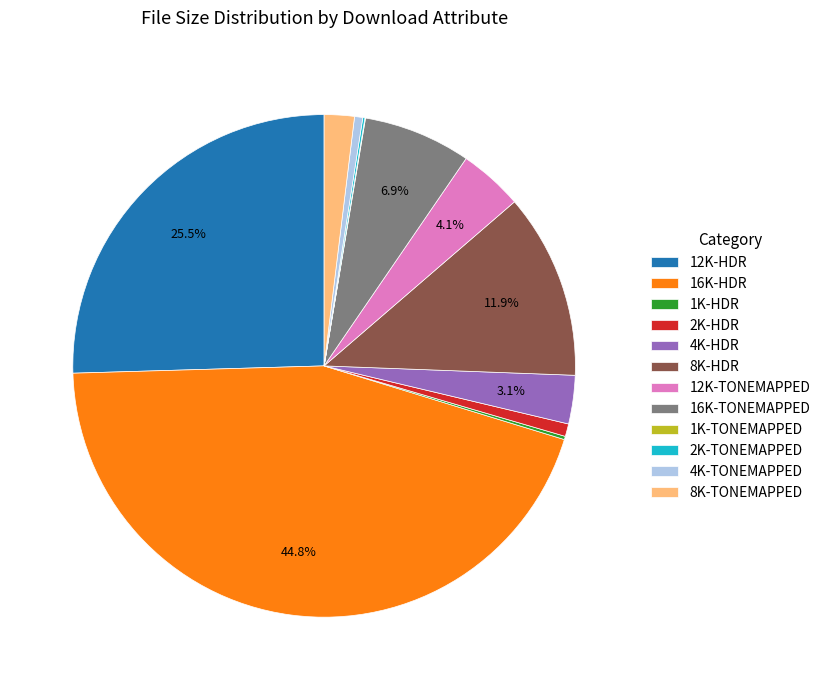

Which category has the biggest portion of the pie?

16K-HDR